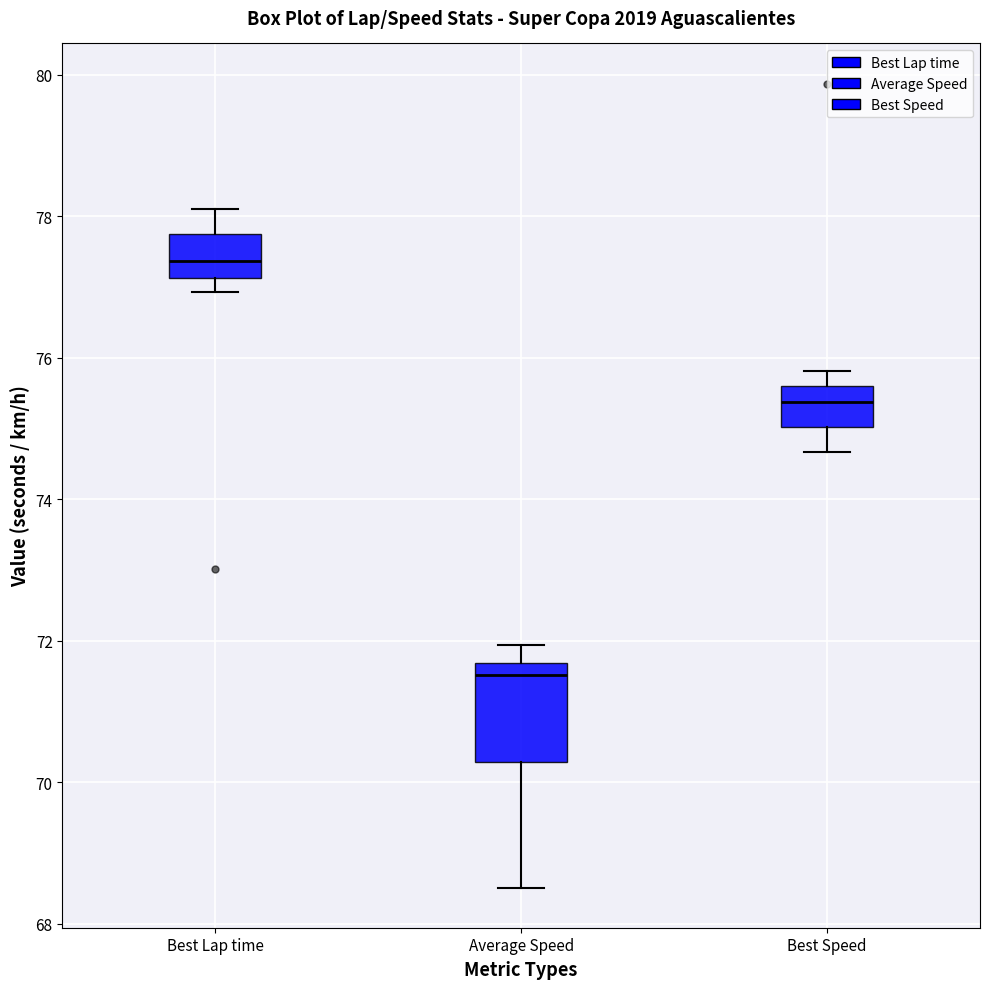

Reading left to right, transcribe this box plot: for each box, give where its median line is, the range the box spans, and where its two whiskers end, as read against the y-axis. The values are not printed on the chart, so give them approximately, as read against the axis.

Best Lap time: median 77.4, box 77.2 to 77.8, whiskers 77.0 to 78.2
Average Speed: median 71.6 (just below the box's upper edge), box 70.2 to 71.6, whiskers 68.6 to 72.0
Best Speed: median 75.4, box 75.0 to 75.6, whiskers 74.6 to 75.8